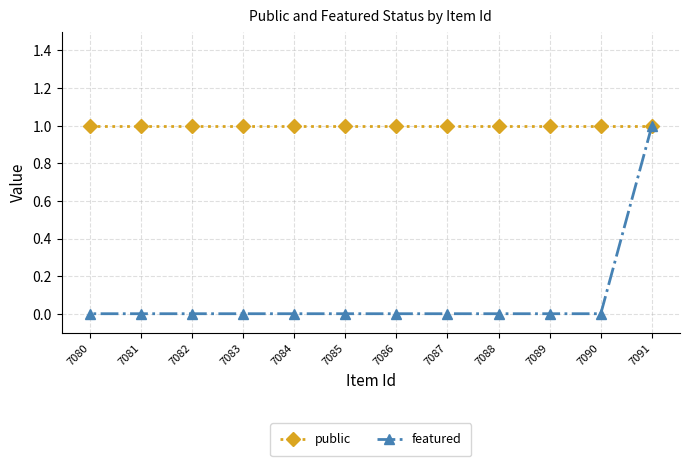

How many lines are shown in the chart?

2